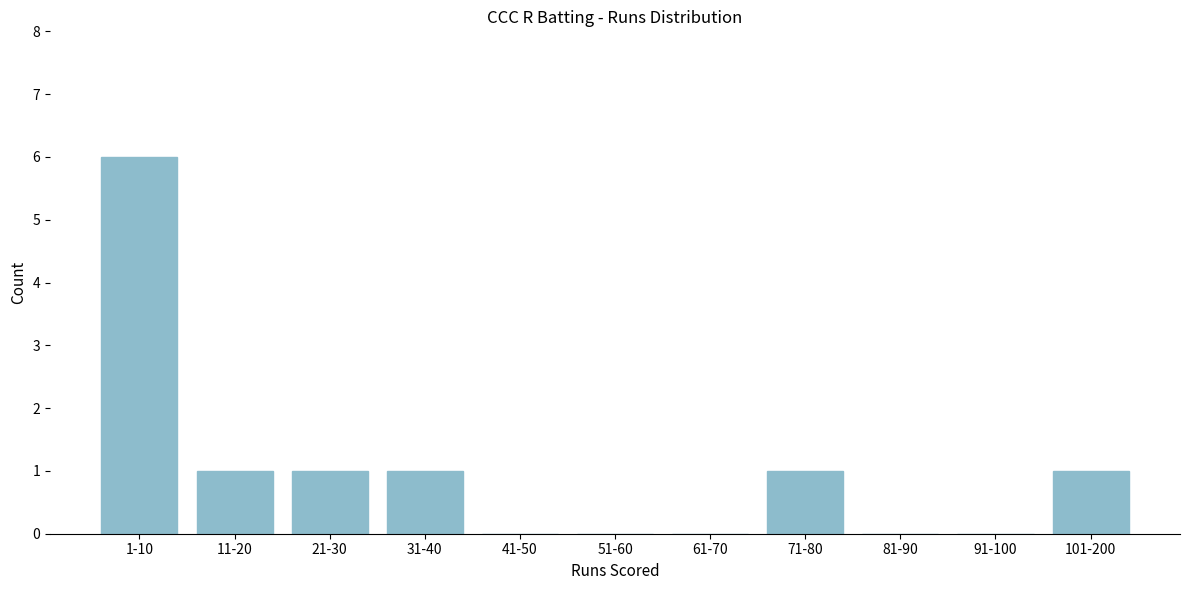

Reading right to left, extract all data points from this chart.

101-200=1	91-100=0	81-90=0	71-80=1	61-70=0	51-60=0	41-50=0	31-40=1	21-30=1	11-20=1	1-10=6